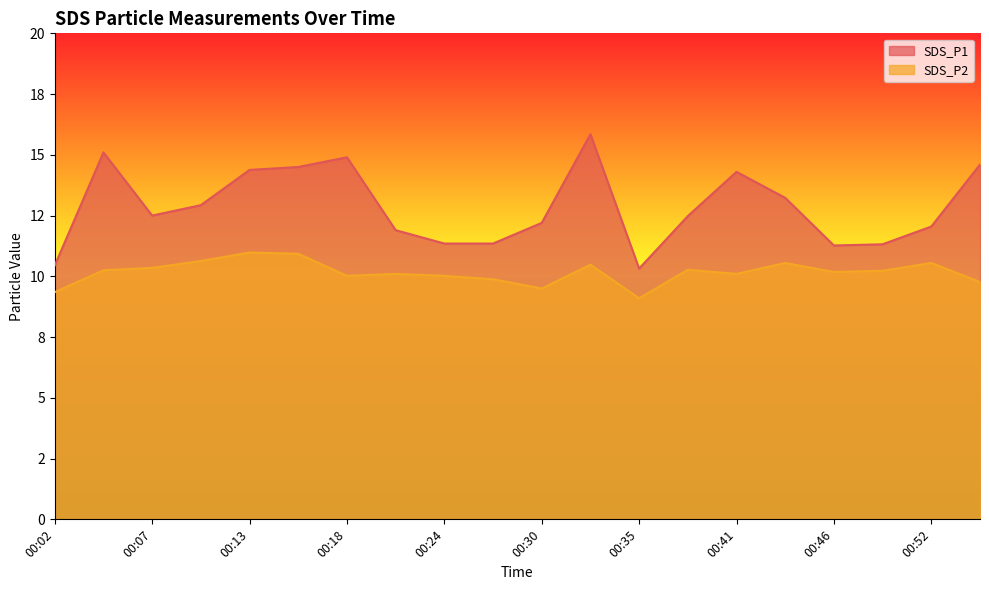

True or false: SDS_P2 and SDS_P1 intersect in this chart.

False